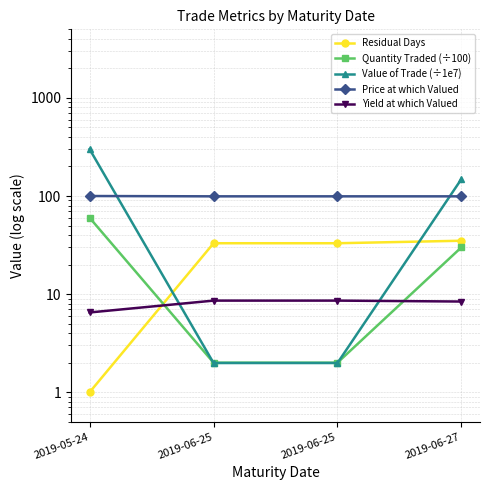

Which series has the largest total across all categories?

Value of Trade (÷1e7)